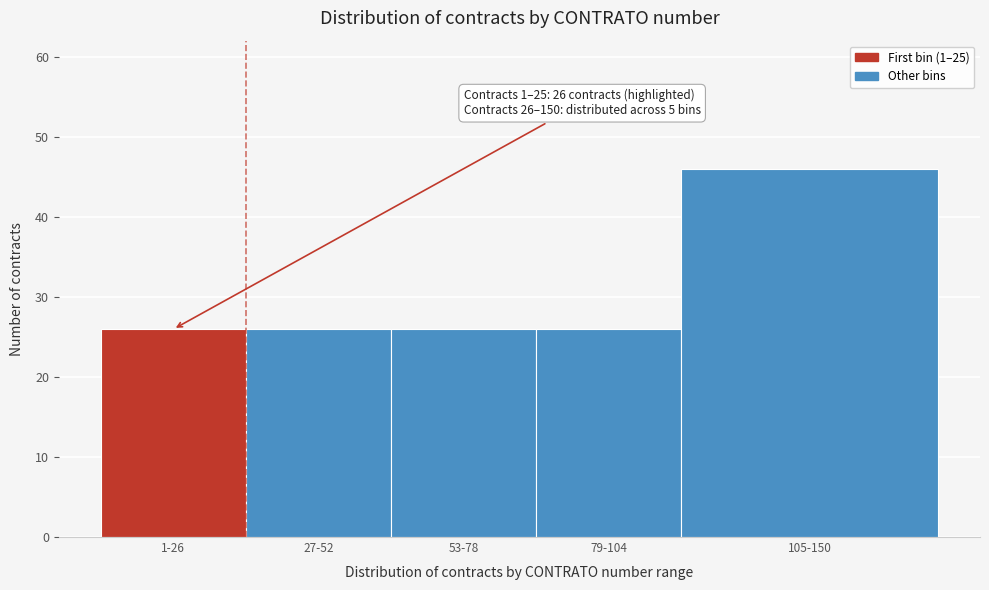

Reading right to left, what are all the values shown in this chart?

105-150=46	79-104=26	53-78=26	27-52=26	1-26=26